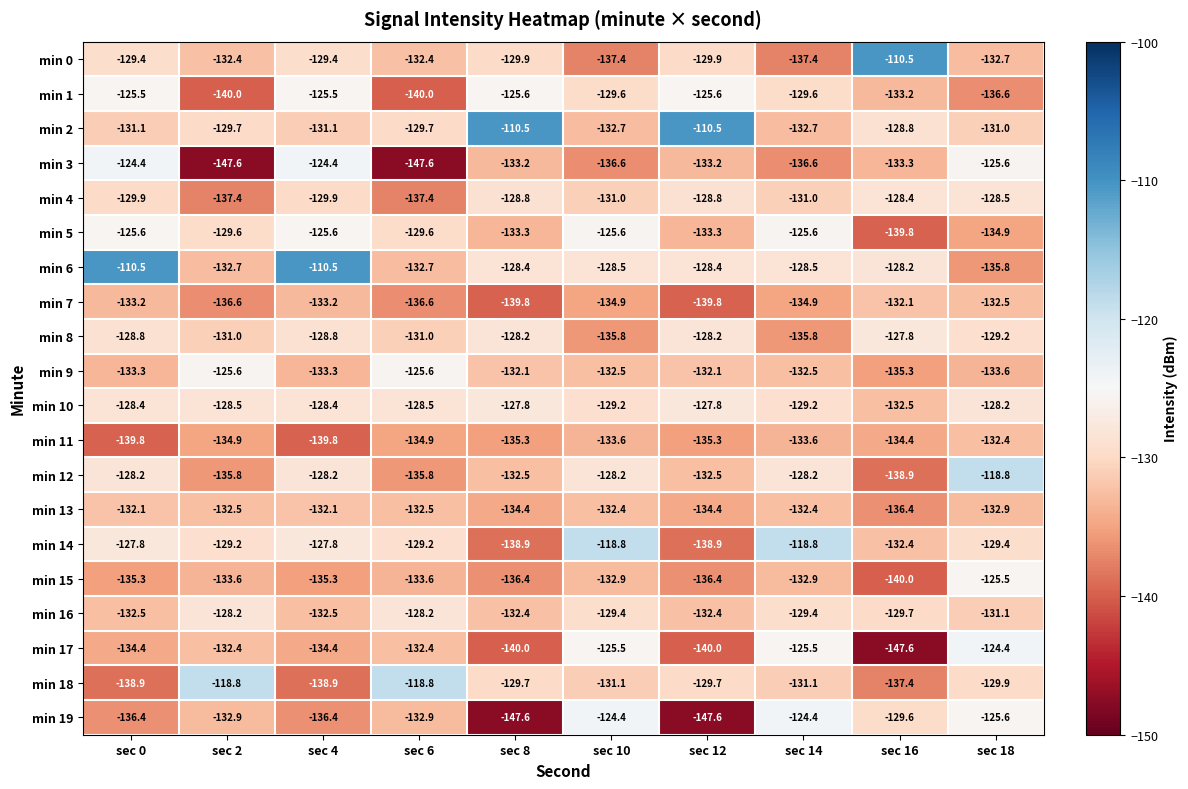

Count the number of categories in the chart.

10